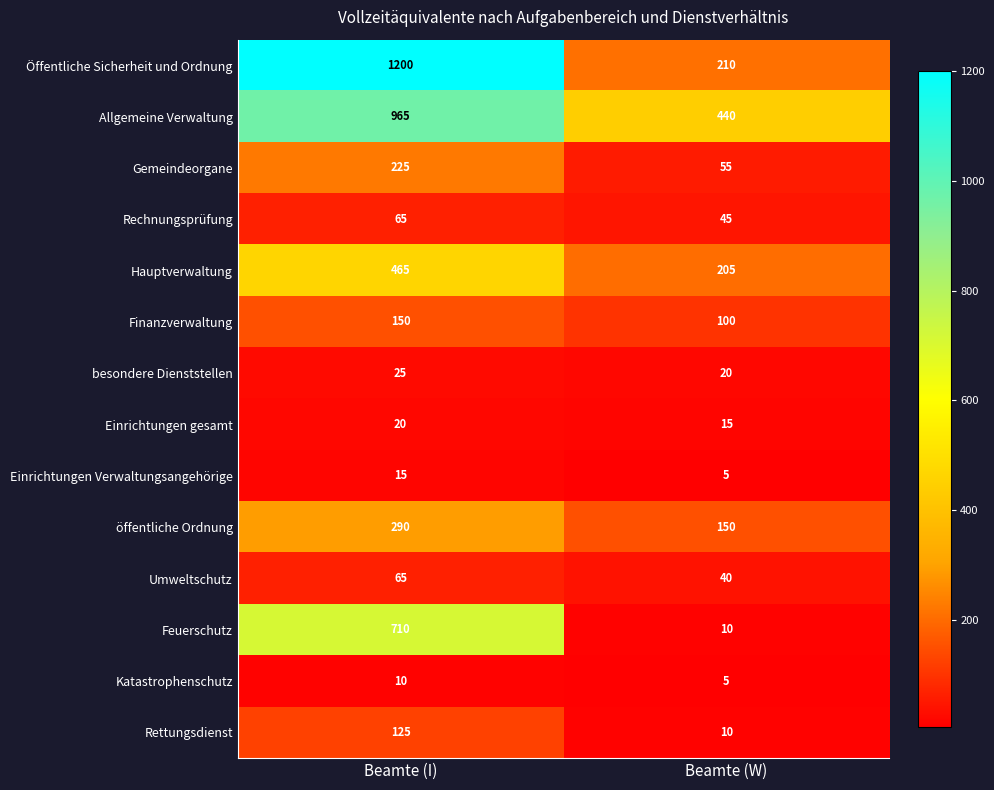

At which category does the chart reach its minimum across all series?

Beamte (W)